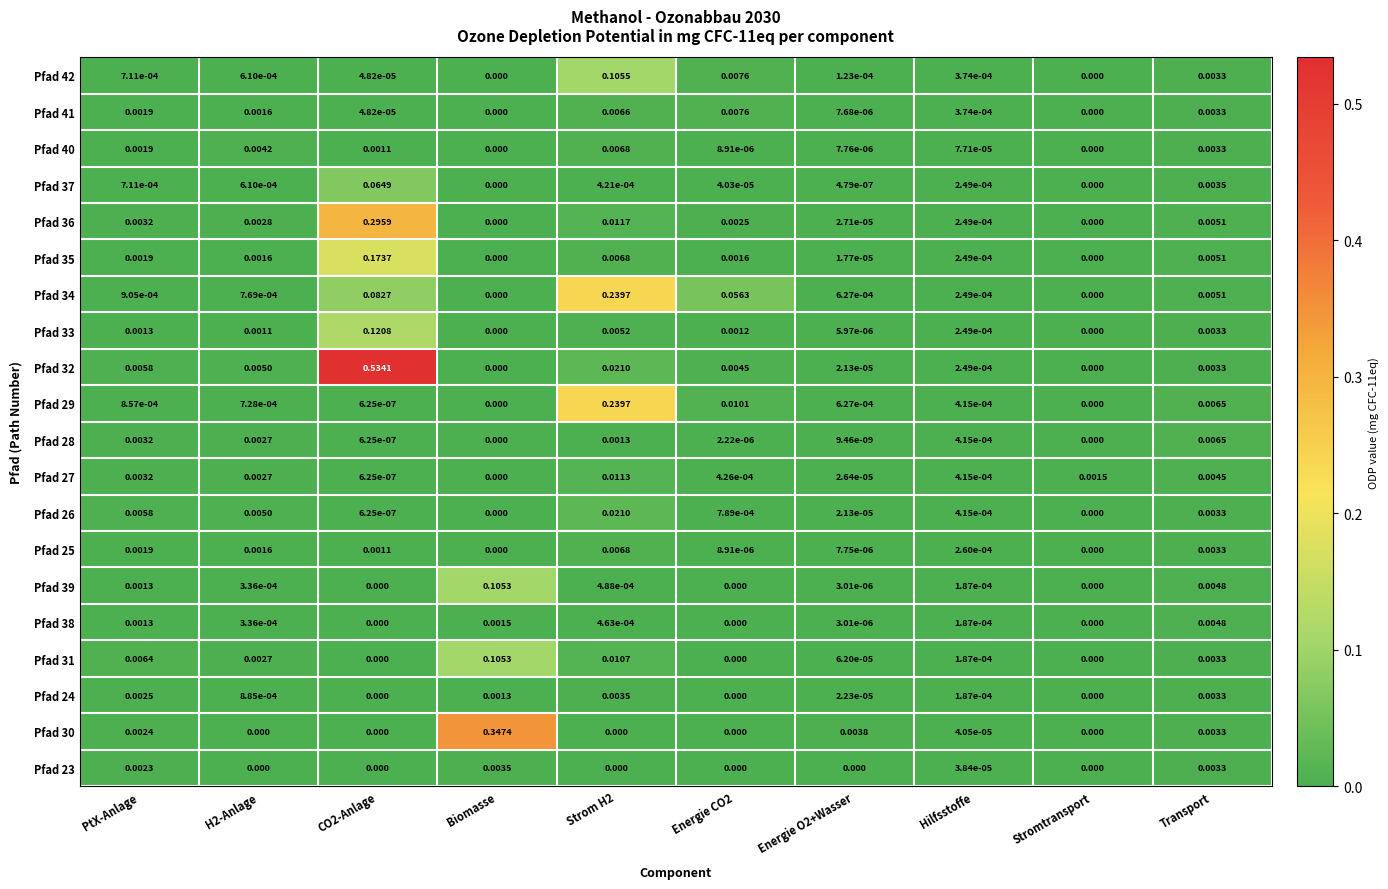

How many values in the Pfad 24 series exceed 0?

7